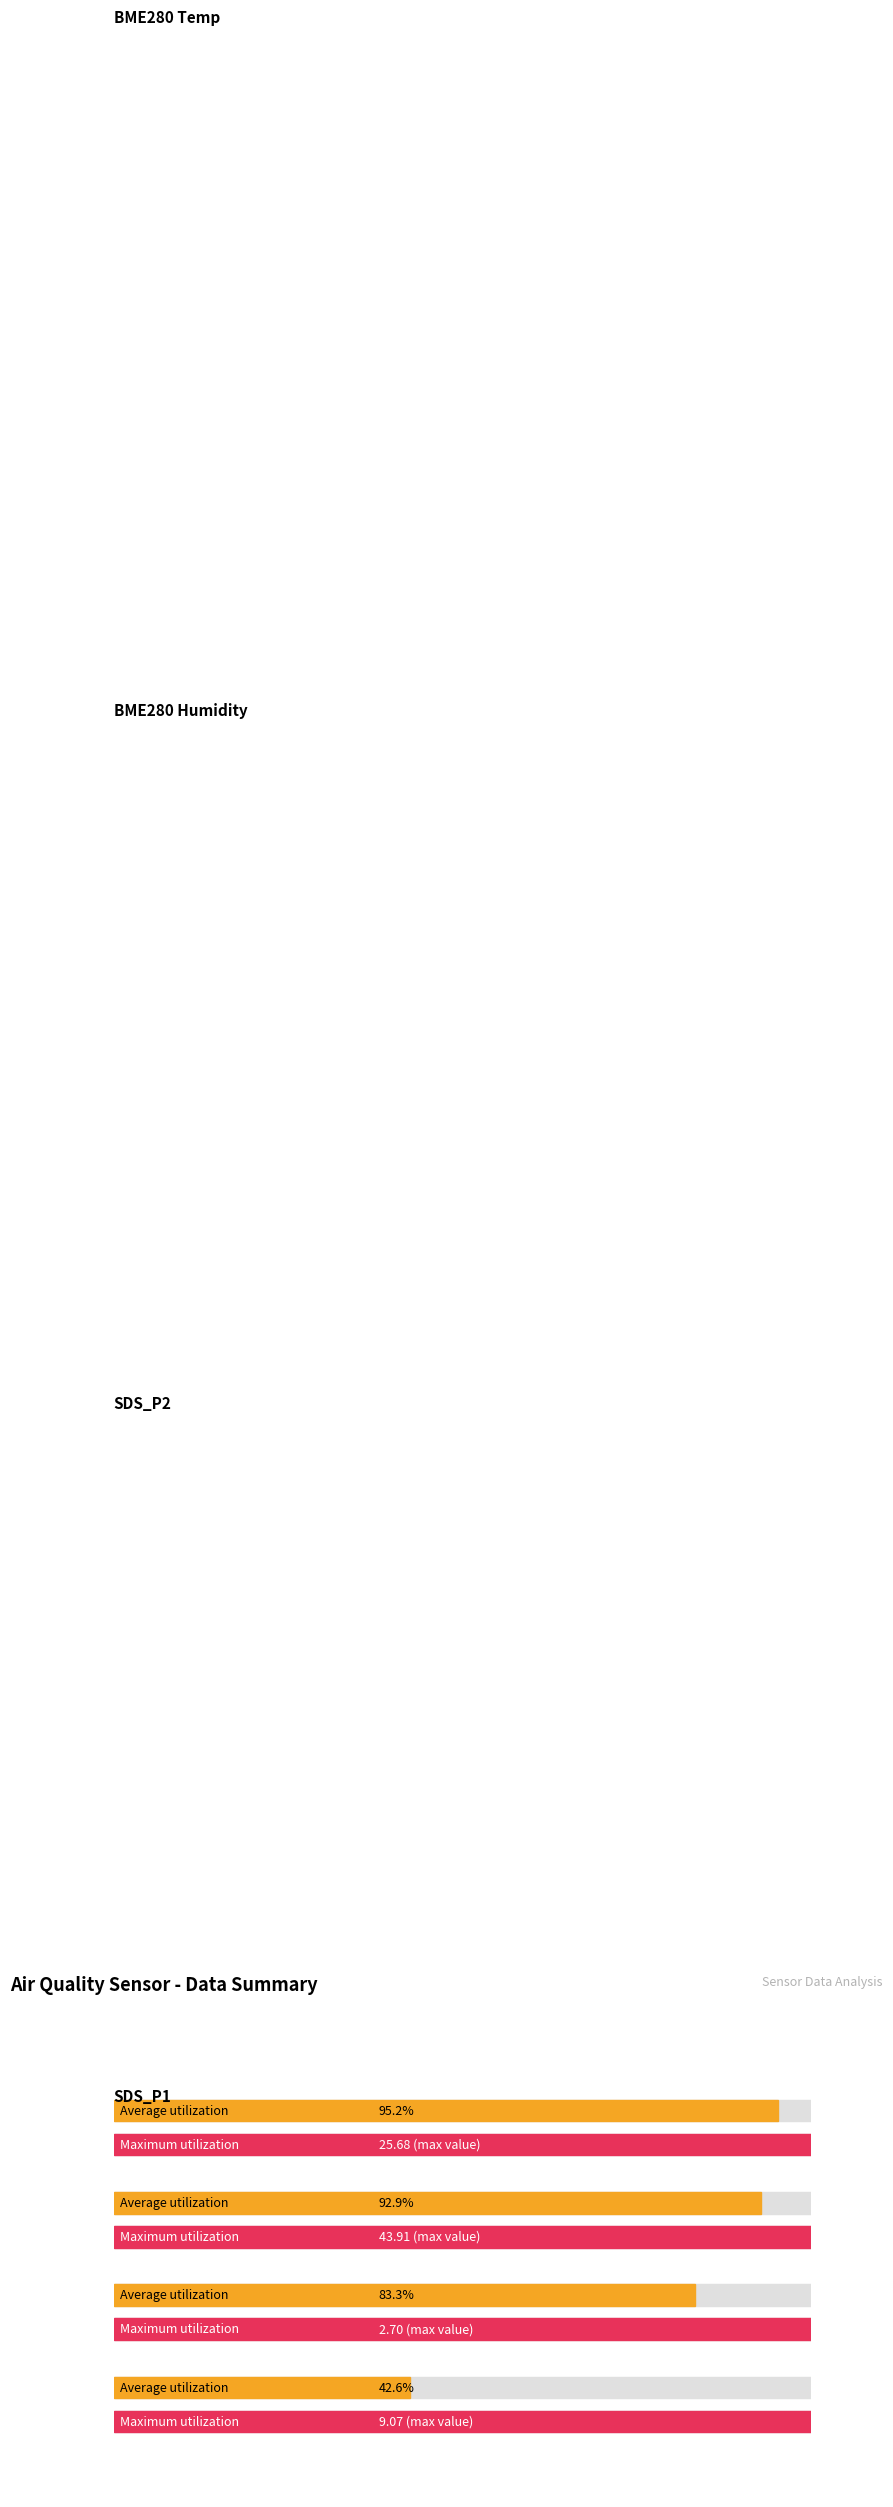

Is it true that SDS_P2 equals 2.4 at BME280_humidity Max?

True